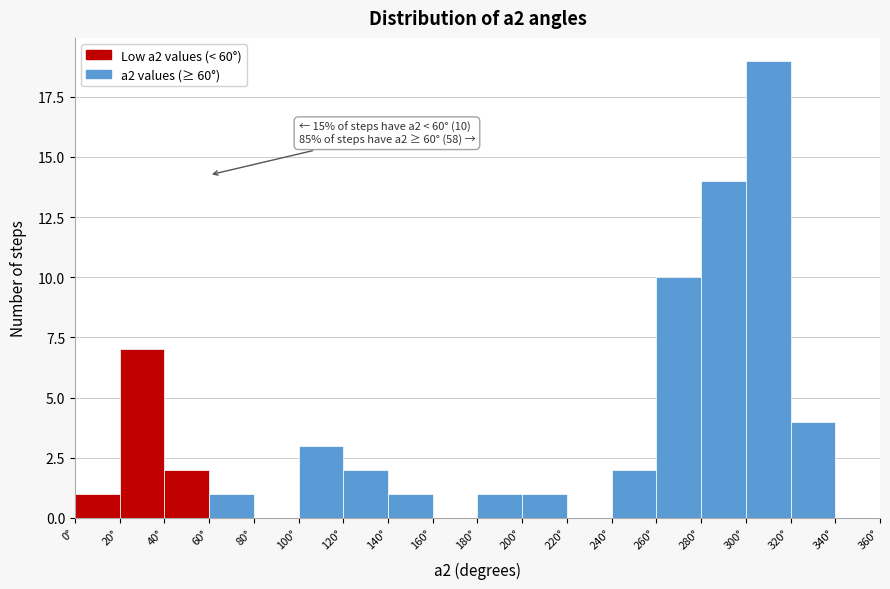

Which range on the x-axis has the tallest bar?

300 to 320